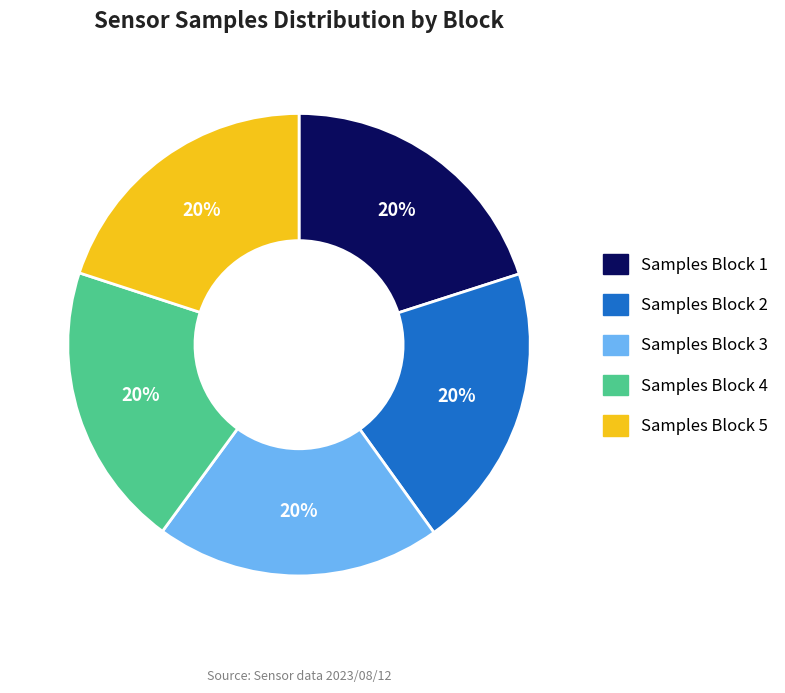

The Samples Block 3 slice represents 20% of the pie. True or false?

True